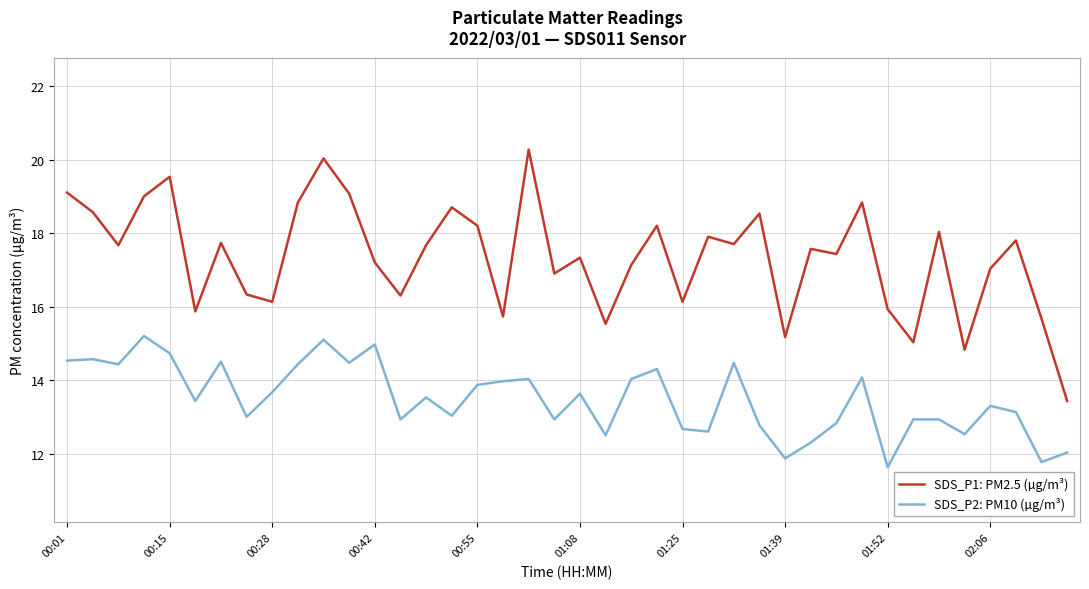

Which series has the largest range (max minus min)?

SDS_P1: PM2.5 (µg/m³)